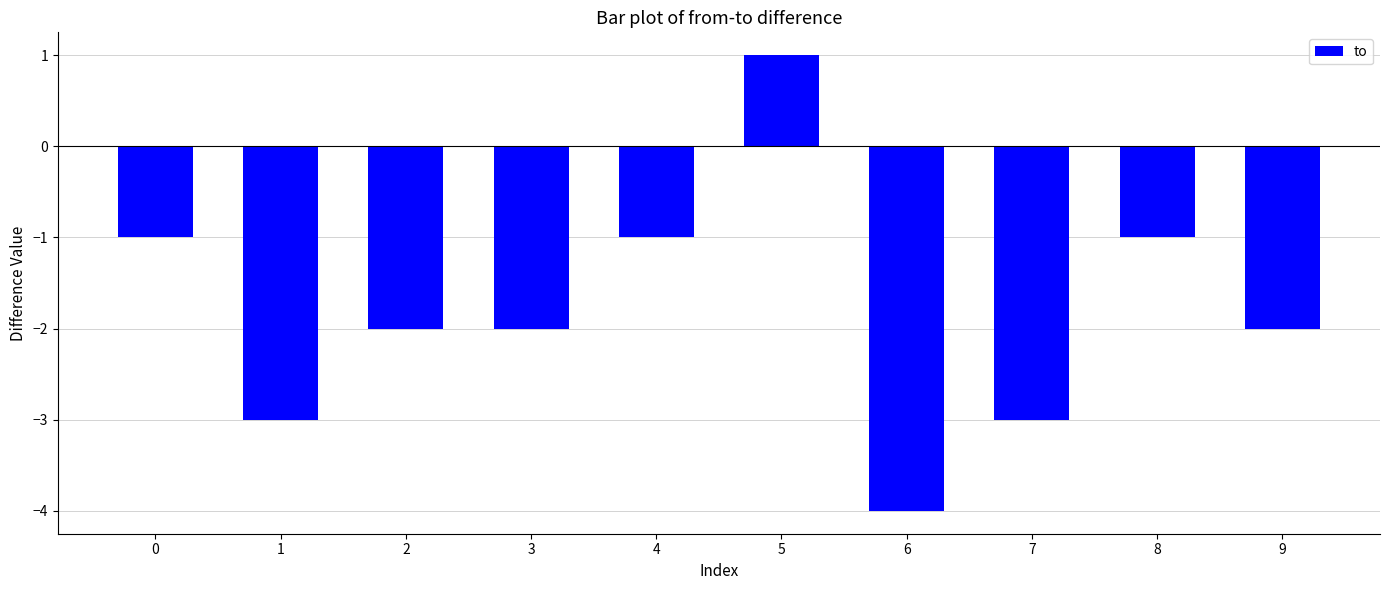

Reading right to left, extract all data points from this chart.

-2	-1	-3	-4	1	-1	-2	-2	-3	-1